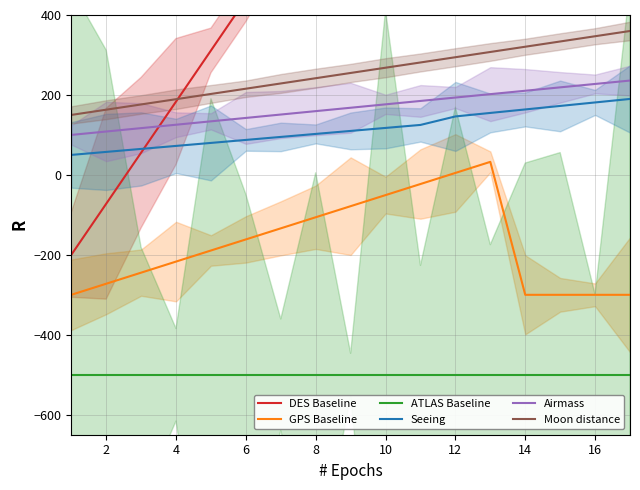

What is the smallest value displayed?

-500.0